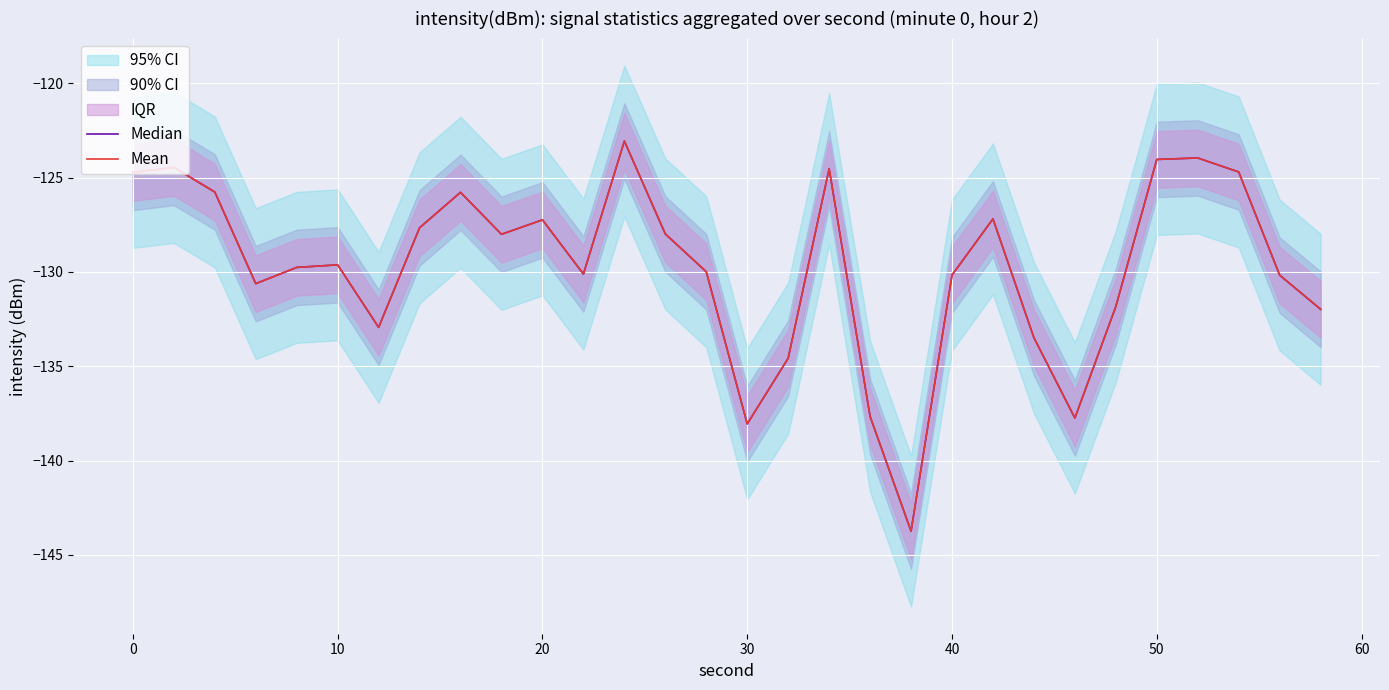

Which series has the largest total across all categories?

Median